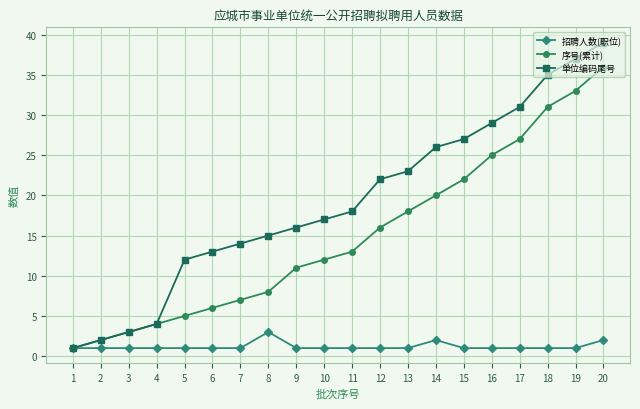

What is the maximum value for 招聘人数(职位)?

3